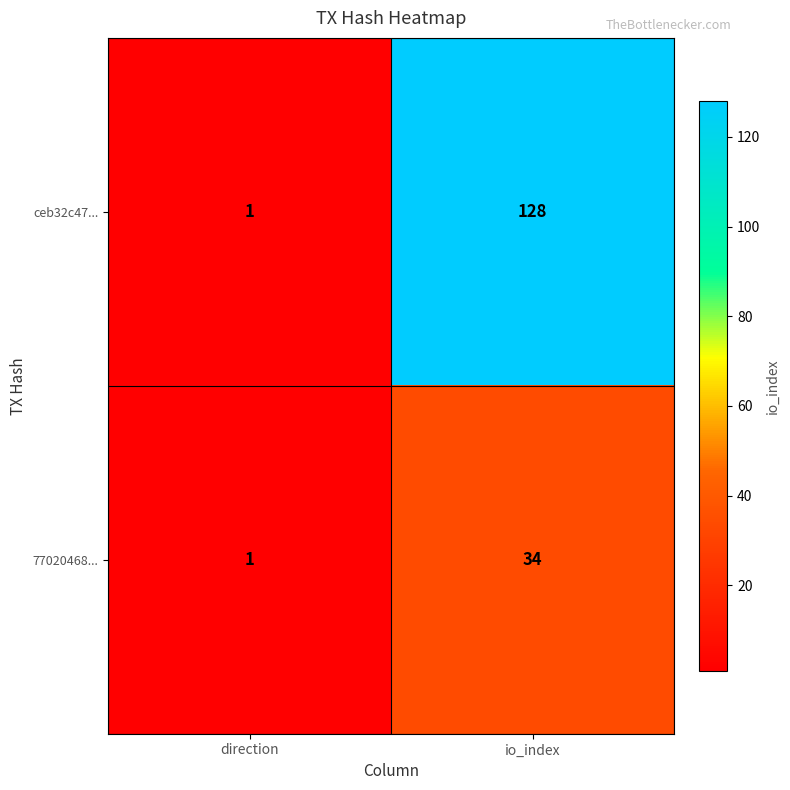

Rank the series by their maximum value, from highest to lowest.

ceb32c47..., 77020468...